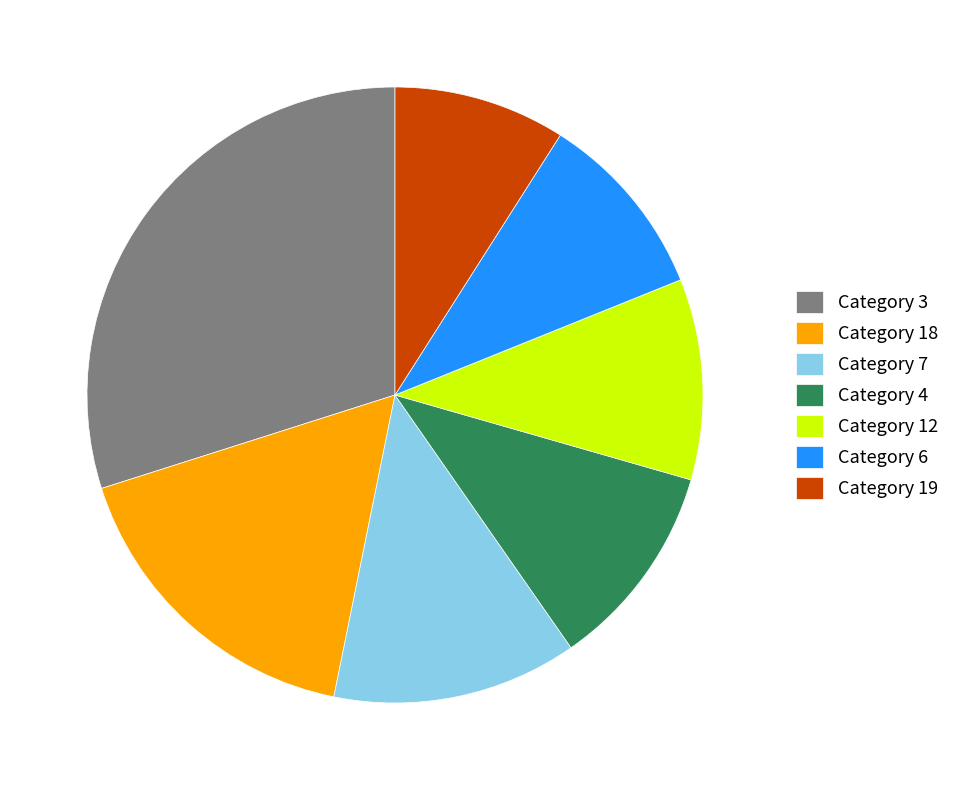

Approximately how many times larger is the value at Category 12 compared to Category 6?

1.1